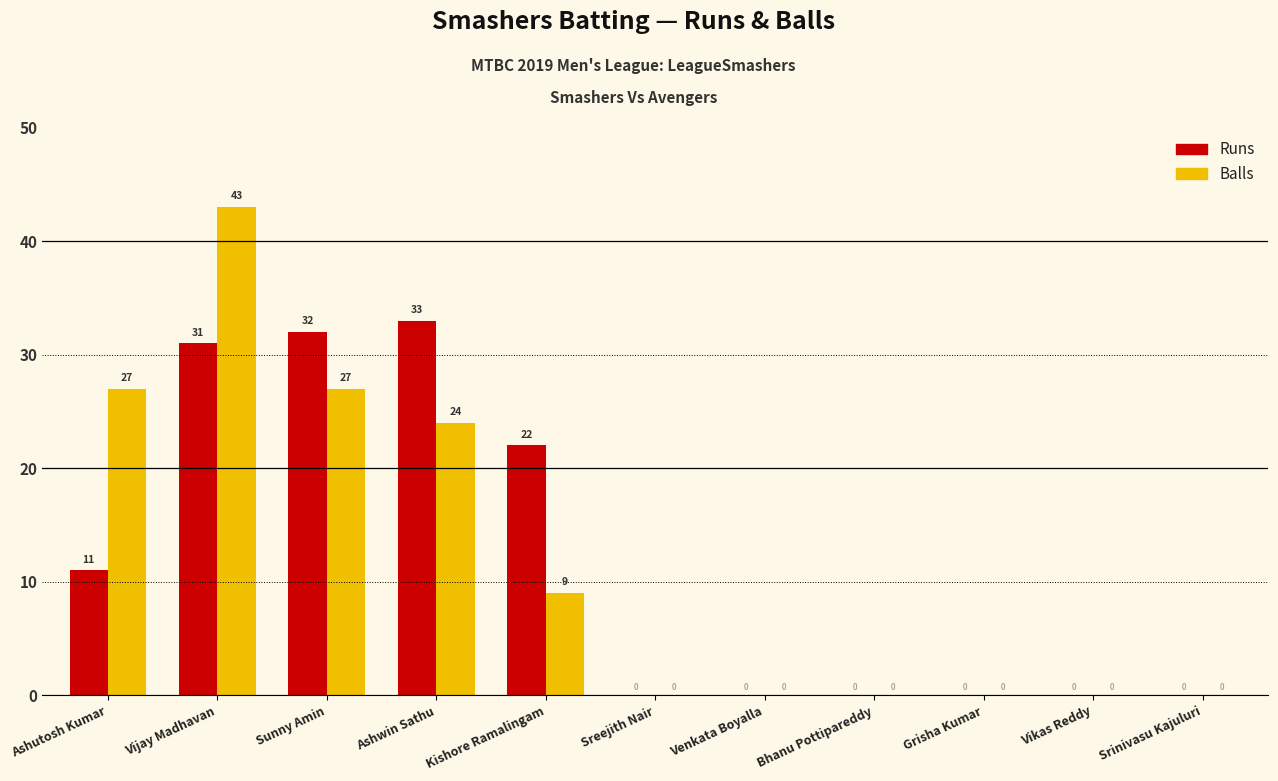

Is it true that Balls equals 19 at Grisha Kumar?

False